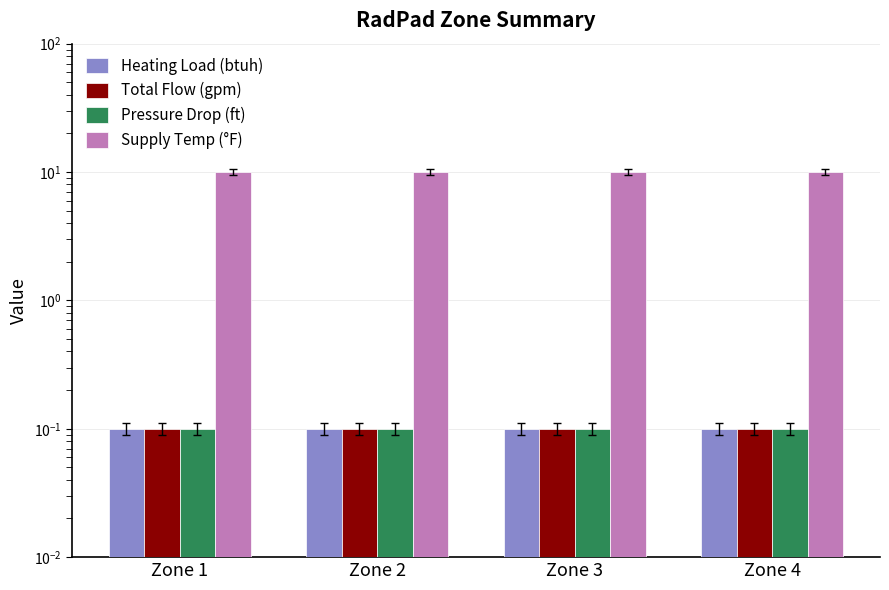

At Zone 3, list the series in order from largest to smallest.

Supply Temp (°F), Heating Load (btuh), Total Flow (gpm), Pressure Drop (ft)